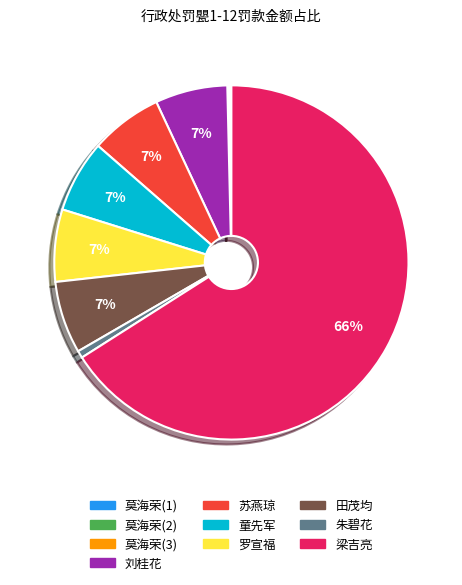

What is the majority slice?

梁吉亮